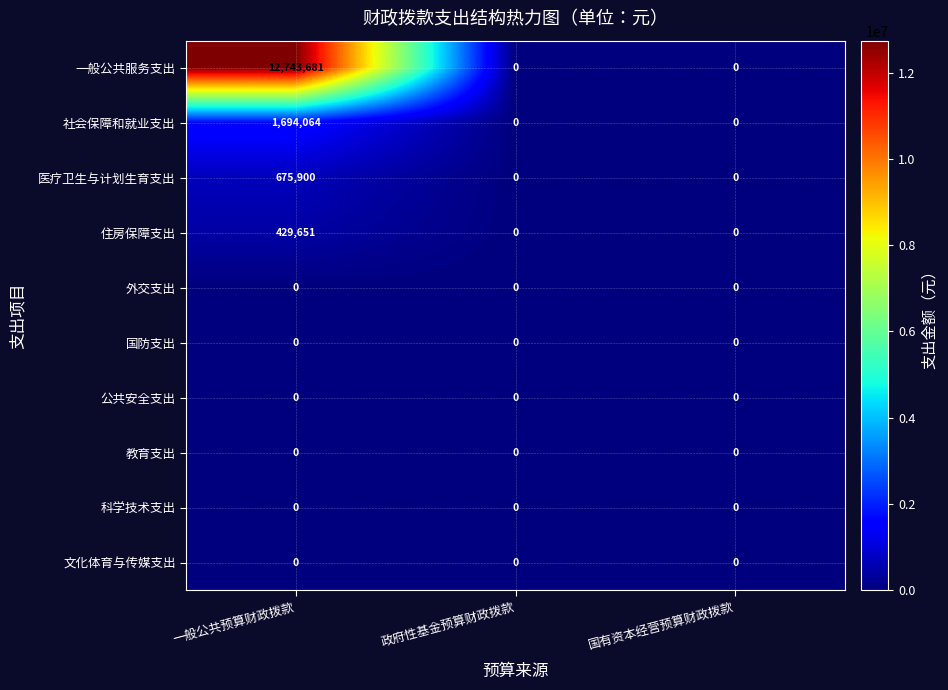

How many series are shown in this chart?

10